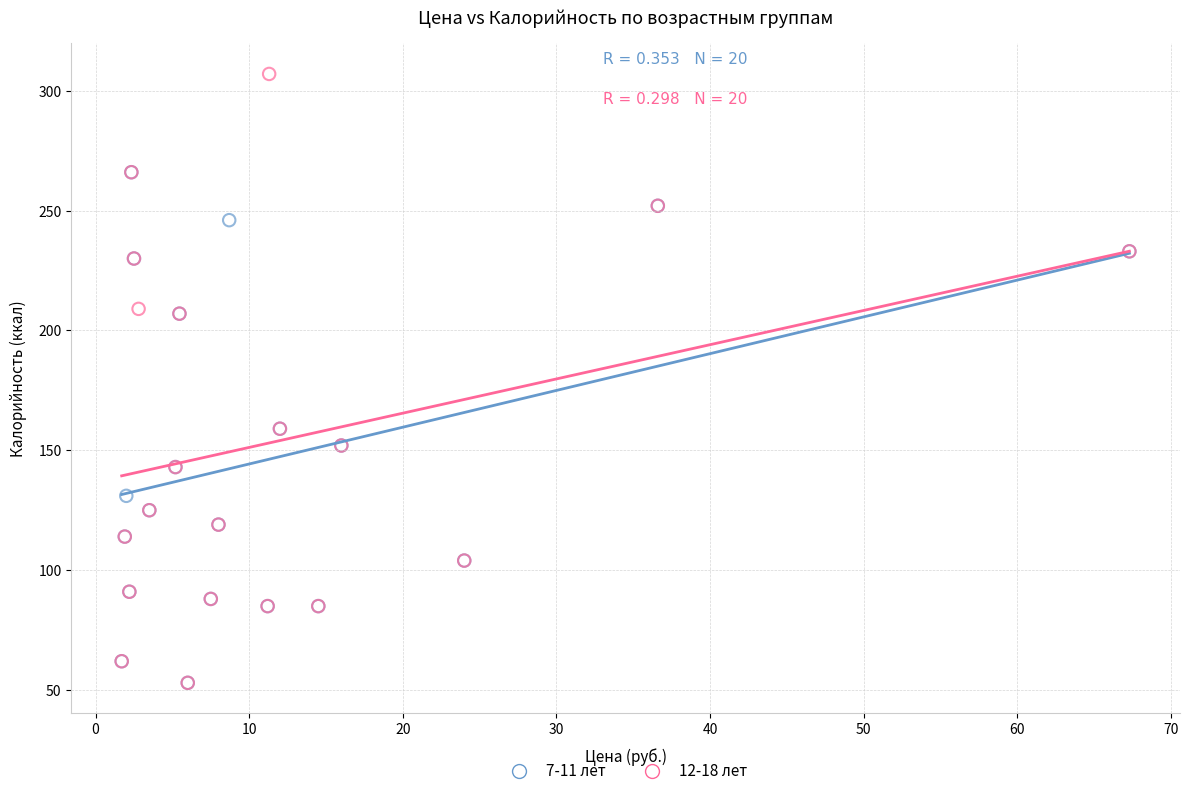

Which series reaches the maximum Y coordinate?

12-18 лет